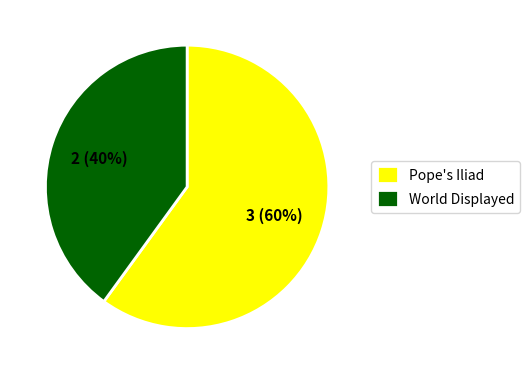

Which has a higher value, Pope's Iliad or World Displayed?

Pope's Iliad